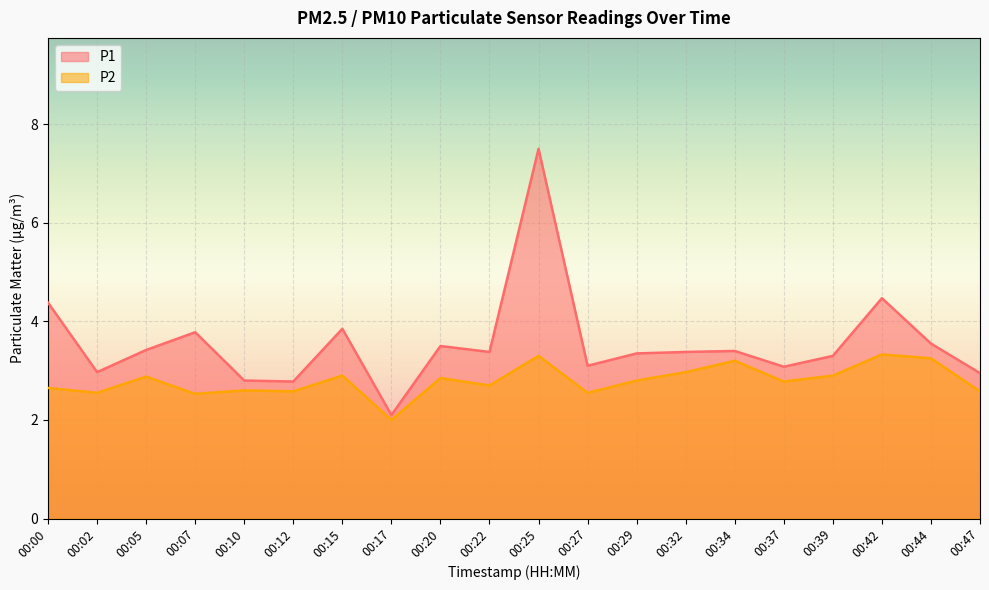

Reading right to left, extract all data points from this chart.

P1: 3.0	3.5	4.5	3.3	3.1	3.4	3.4	3.4	3.1	7.5	3.4	3.5	2.1	3.9	2.8	2.8	3.8	3.4	3.0	4.4
P2: 2.6	3.2	3.3	2.9	2.8	3.2	3.0	2.8	2.5	3.3	2.7	2.9	2.0	2.9	2.6	2.6	2.5	2.9	2.5	2.6